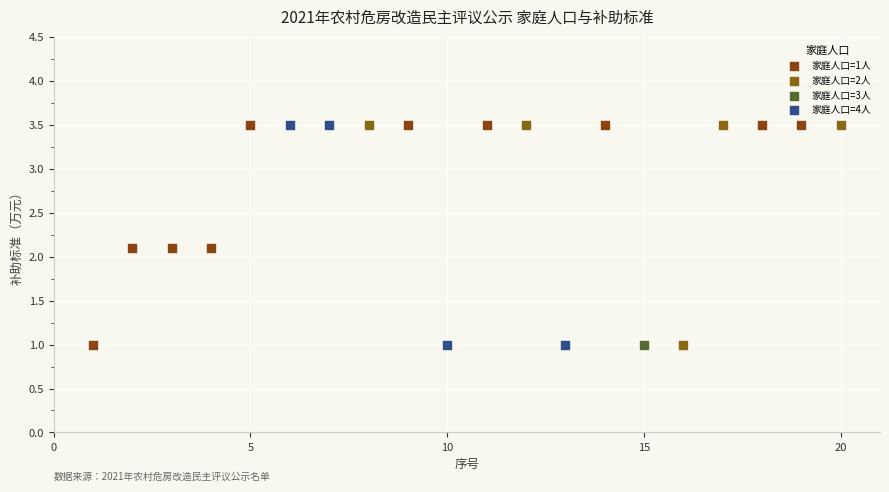

What are all the series names shown in the legend?

家庭人口=1人, 家庭人口=2人, 家庭人口=3人, 家庭人口=4人